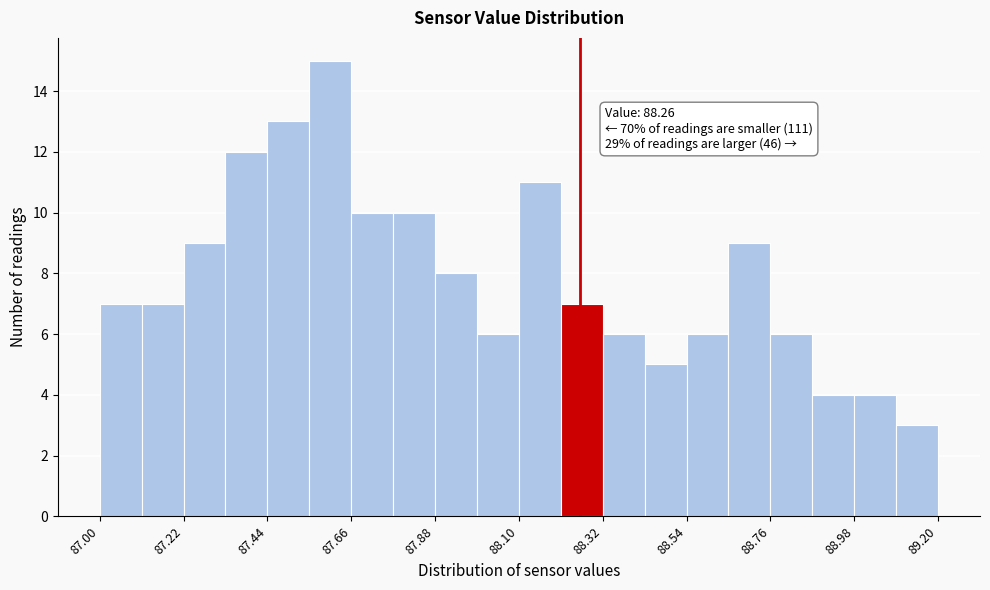

Around what value on the x-axis is the tallest bar? Give the approximate position of its centre, as read against the axis.

87.60